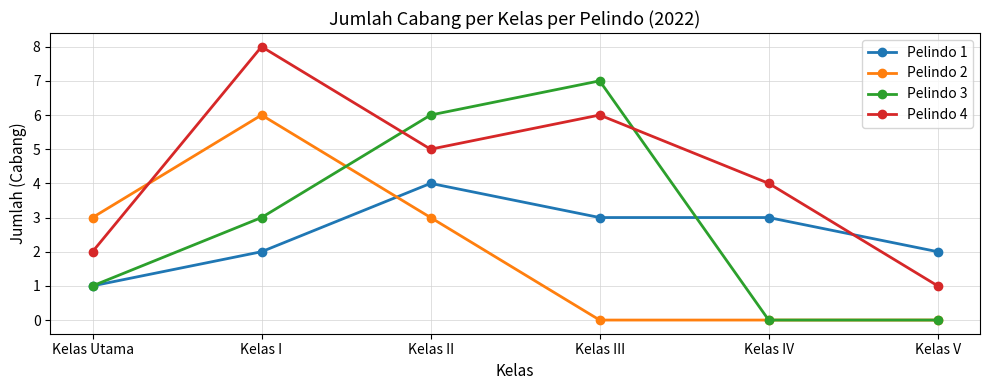

At which category does Pelindo 2 reach its first local peak?

Kelas I